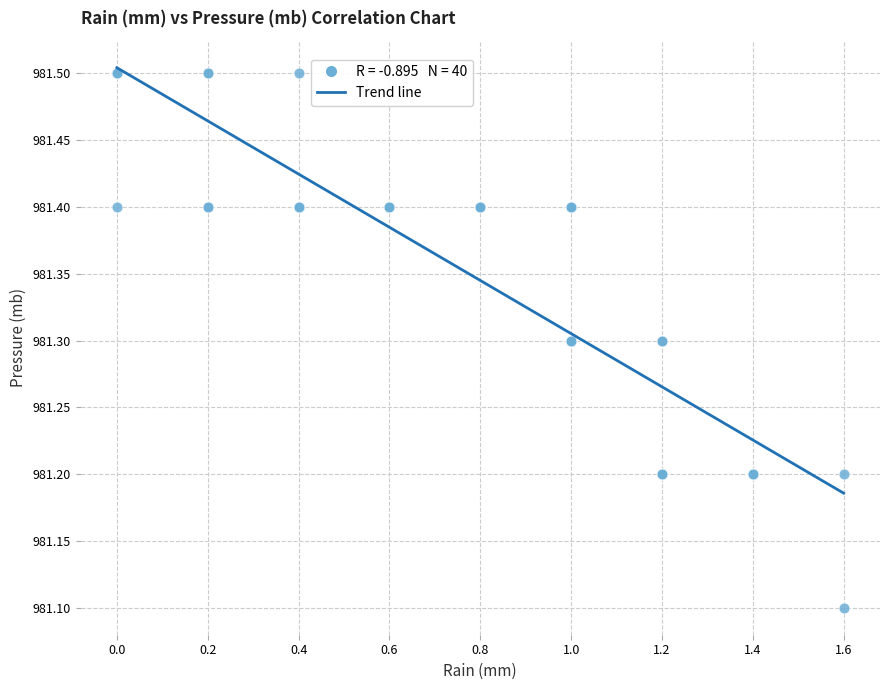

What Y value in the scatter plot is closest to 981?

981.1